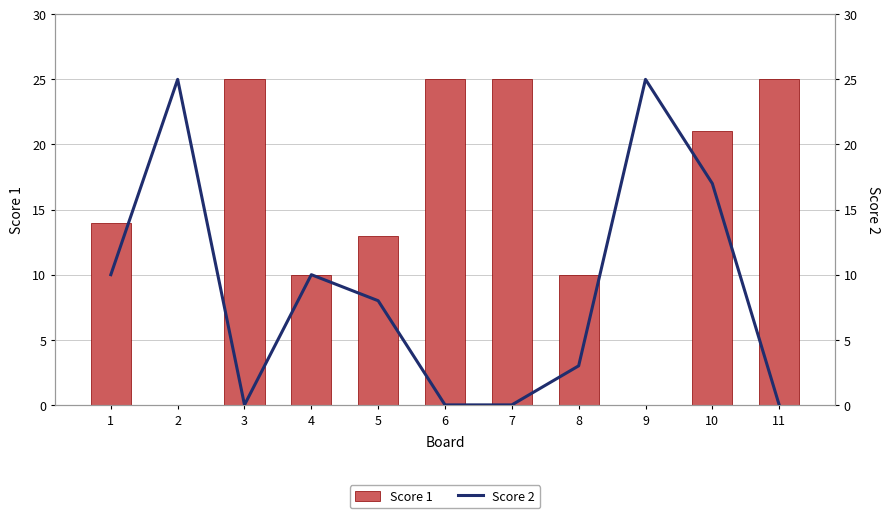

The Score 1 series shows 25 at 7. True or false?

True